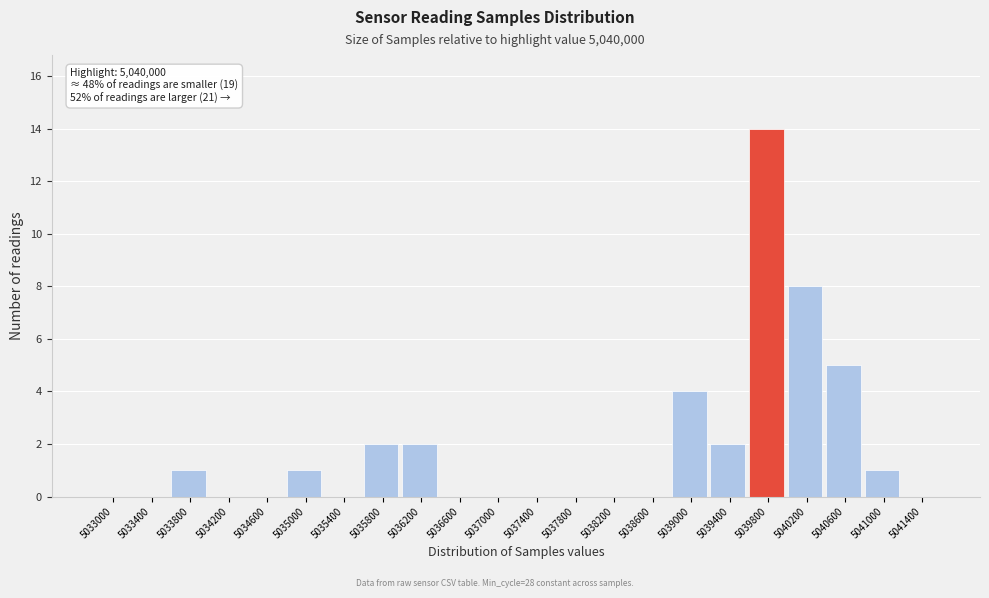

Reading left to right, list all the values displayed in this chart.

5033000=0	5033400=0	5033800=1	5034200=0	5034600=0	5035000=1	5035400=0	5035800=2	5036200=2	5036600=0	5037000=0	5037400=0	5037800=0	5038200=0	5038600=0	5039000=4	5039400=2	5039800=14	5040200=8	5040600=5	5041000=1	5041400=0